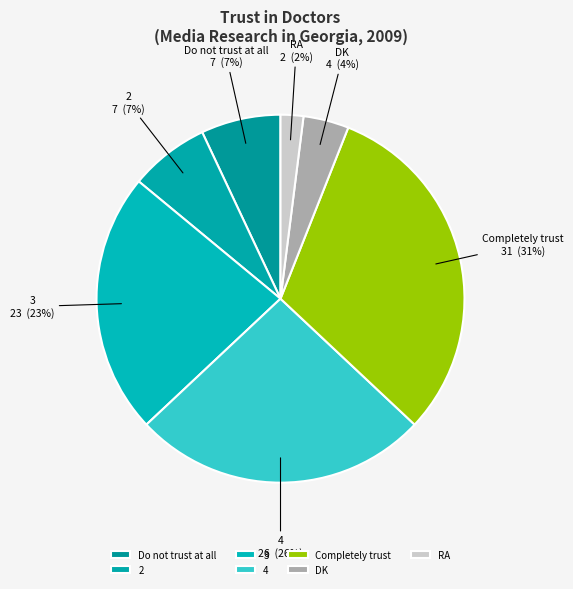

What percentage is the Completely trust slice, to the nearest percent?

31%